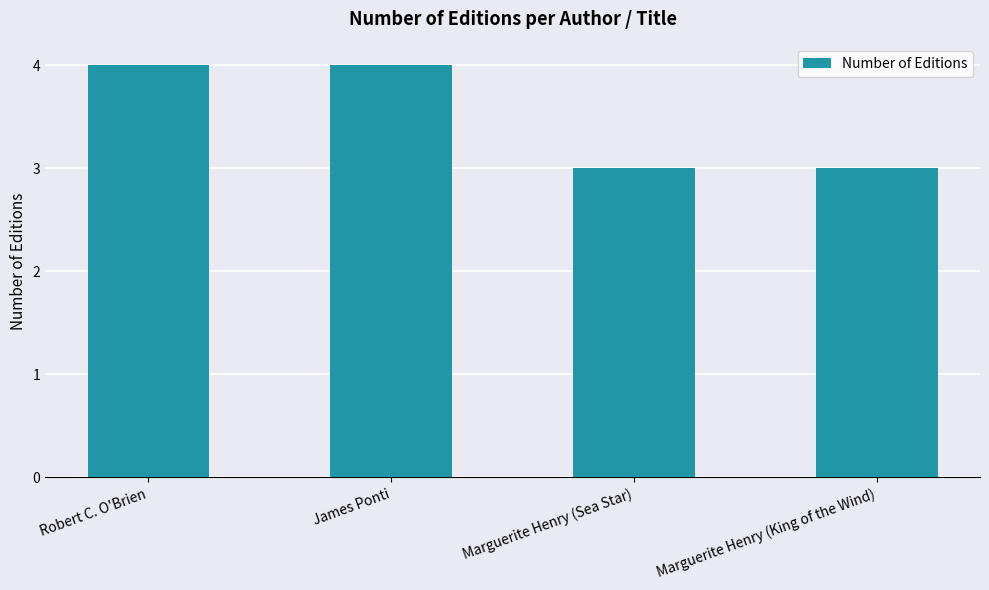

Does the chart contain stacked bars?

No